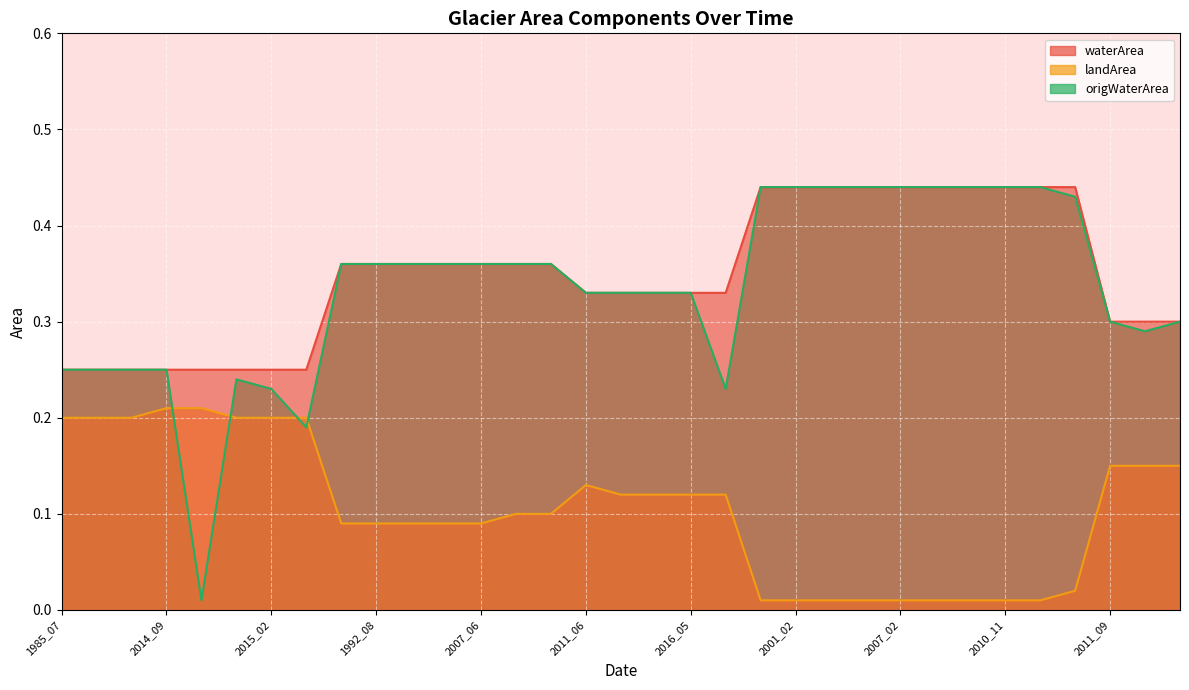

Is it true that origWaterArea equals 0.3 at 2003_03?

False